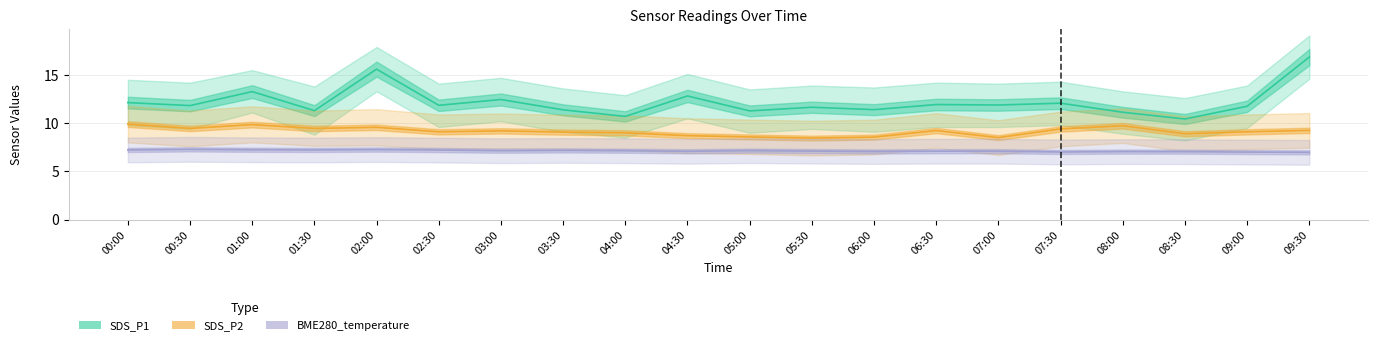

Where is SDS_P1 nearest to the value 13?

04:30